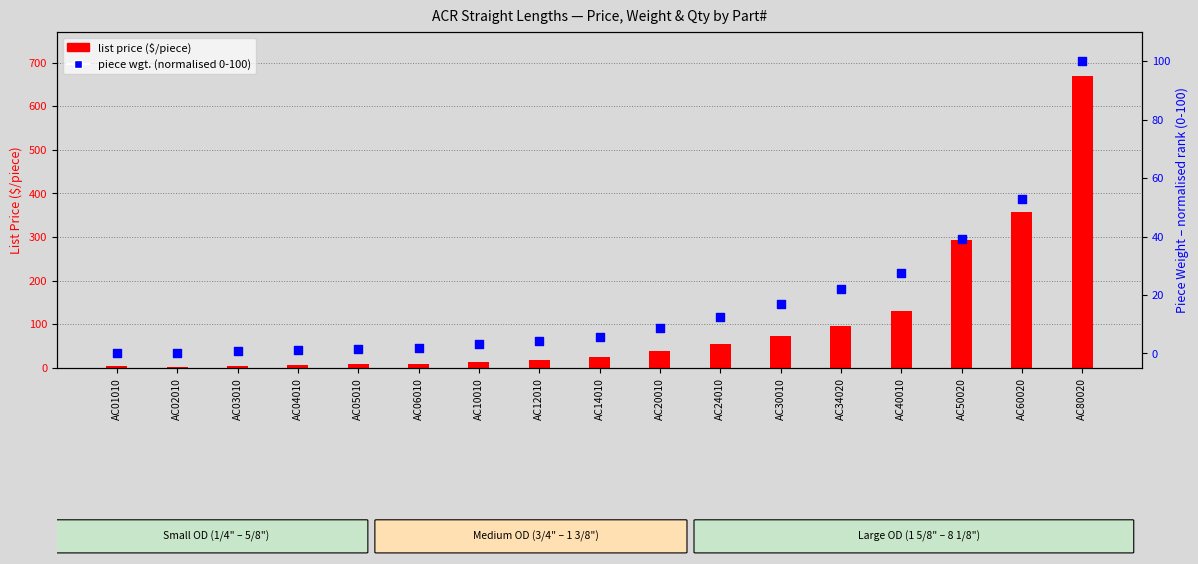

What are all the series names shown in the legend?

list price, piece wgt. (normalised 0-100)